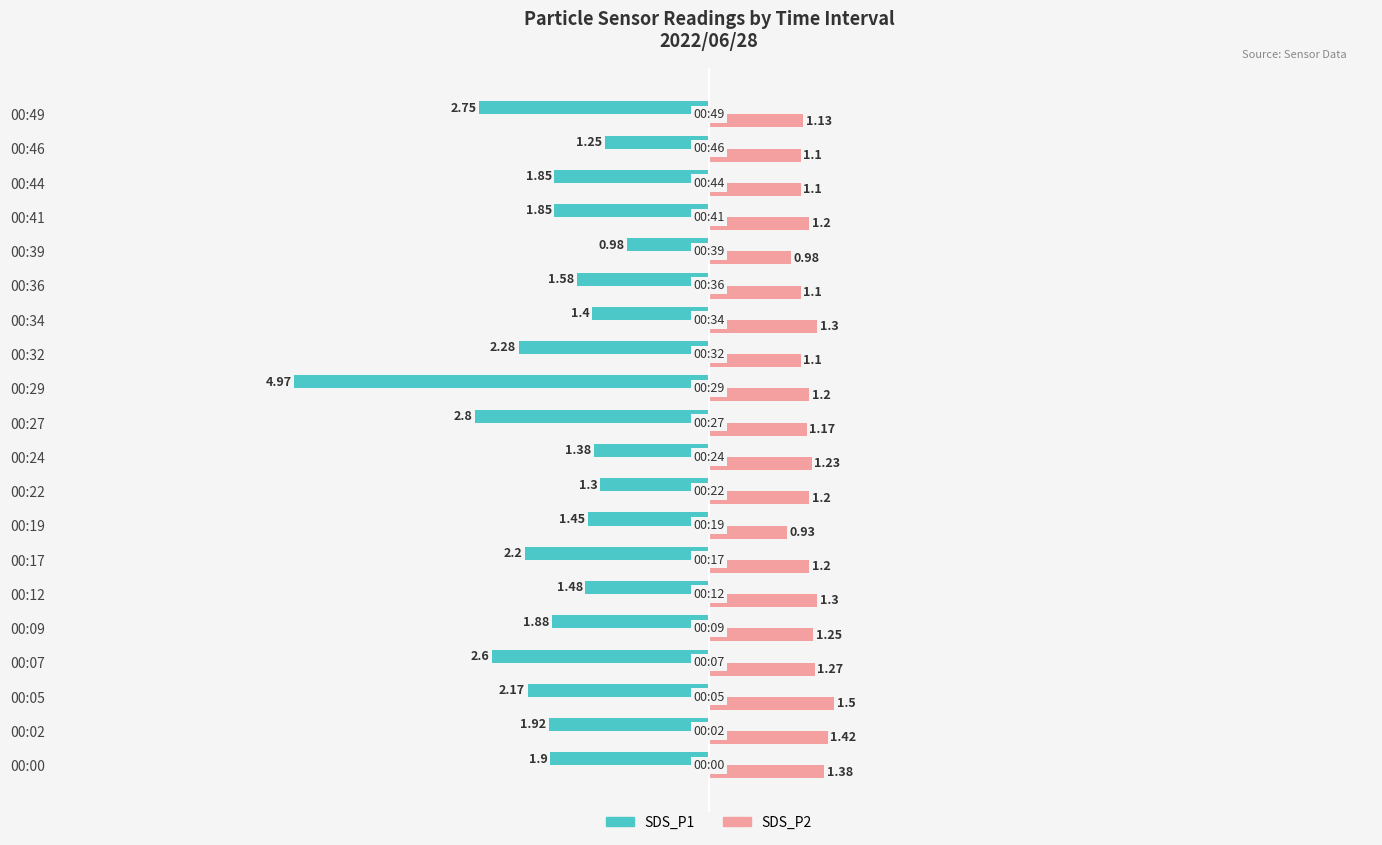

What is the average value of the SDS_P2 series?

1.2